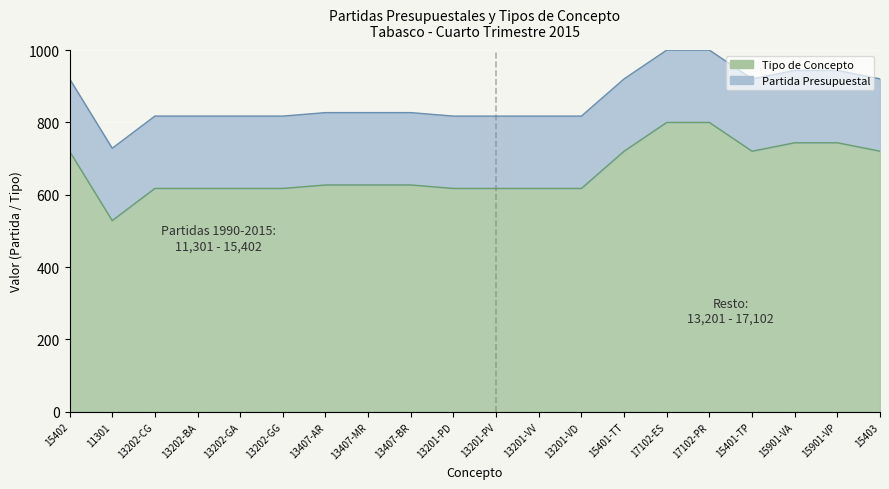

What is the maximum value shown in the chart?

800.0